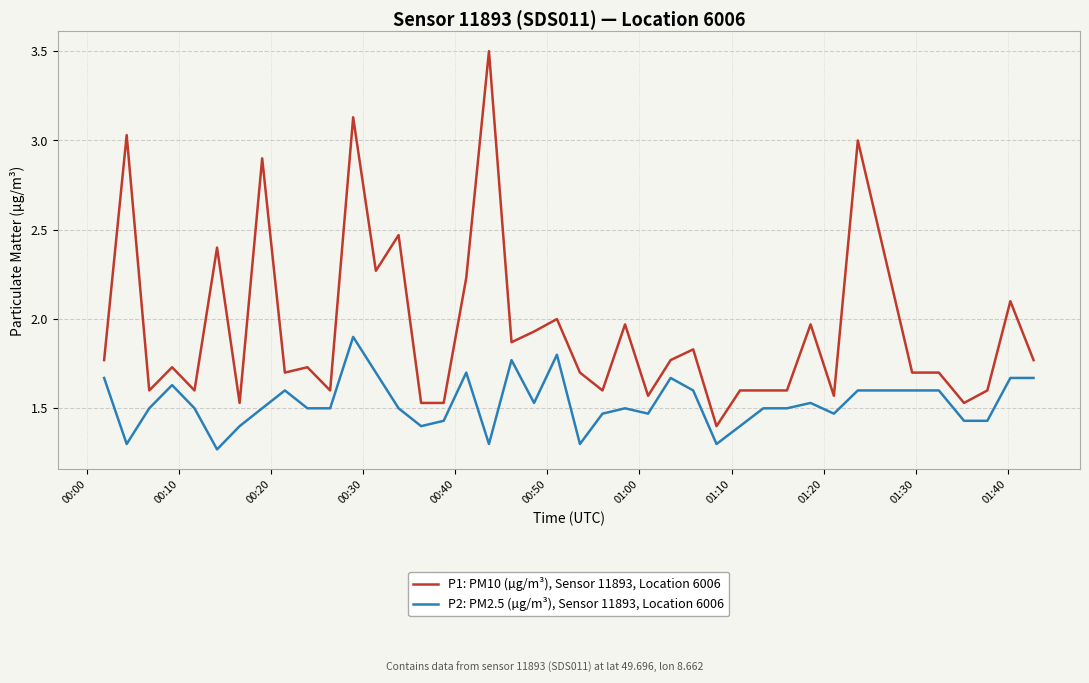

What are all the series names shown in the legend?

P1: PM10 (µg/m³), Sensor 11893, Location 6006, P2: PM2.5 (µg/m³), Sensor 11893, Location 6006